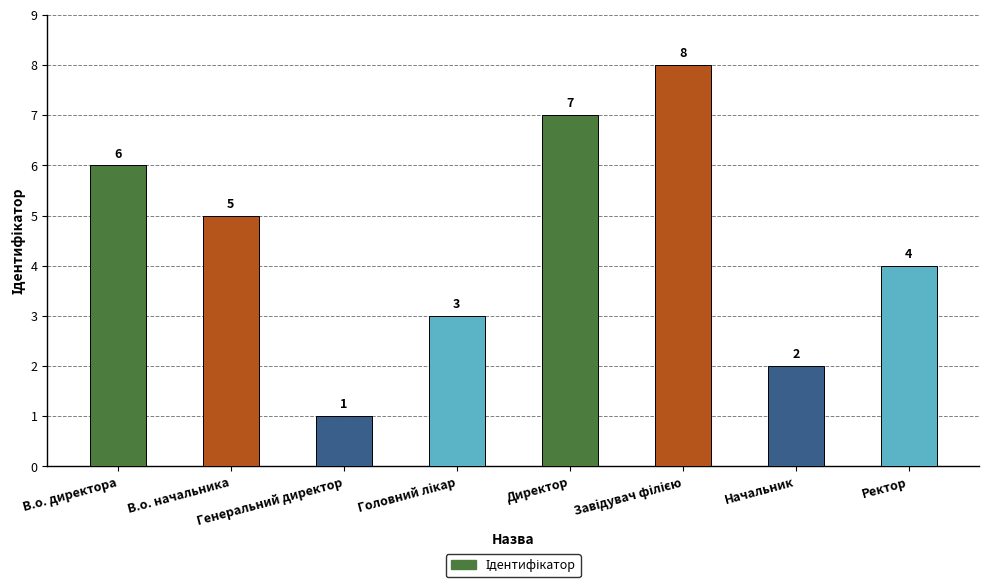

At which label does the data first exceed 5?

В.о. директора